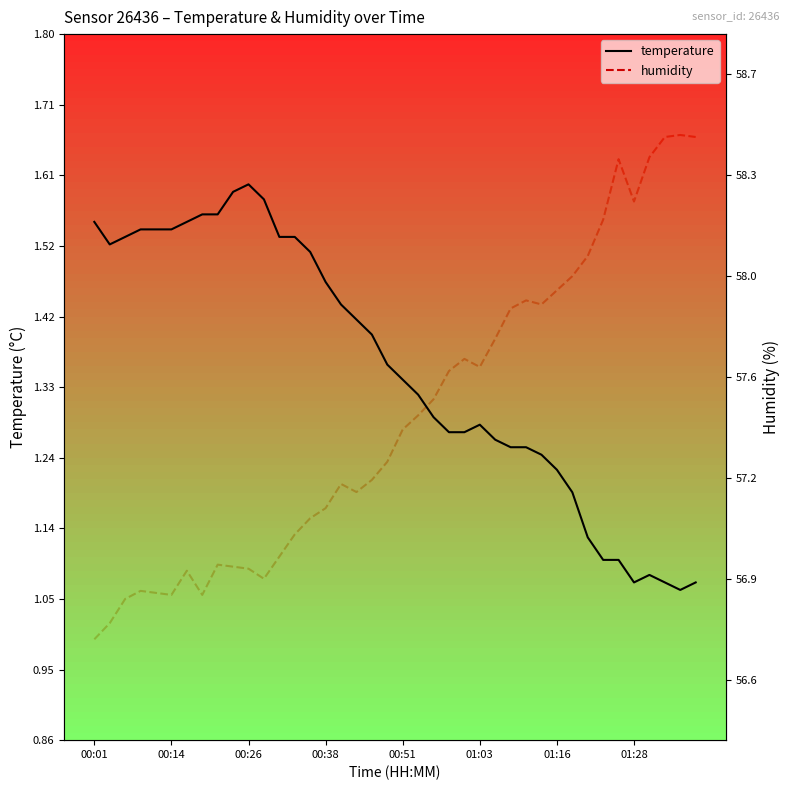

Which has a higher value, 30 or 16?

16